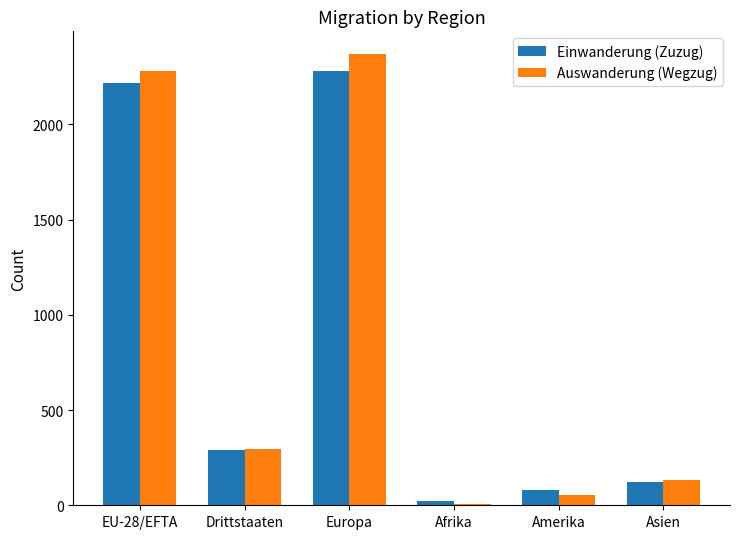

At Amerika, list the series in order from smallest to largest.

Auswanderung (Wegzug), Einwanderung (Zuzug)